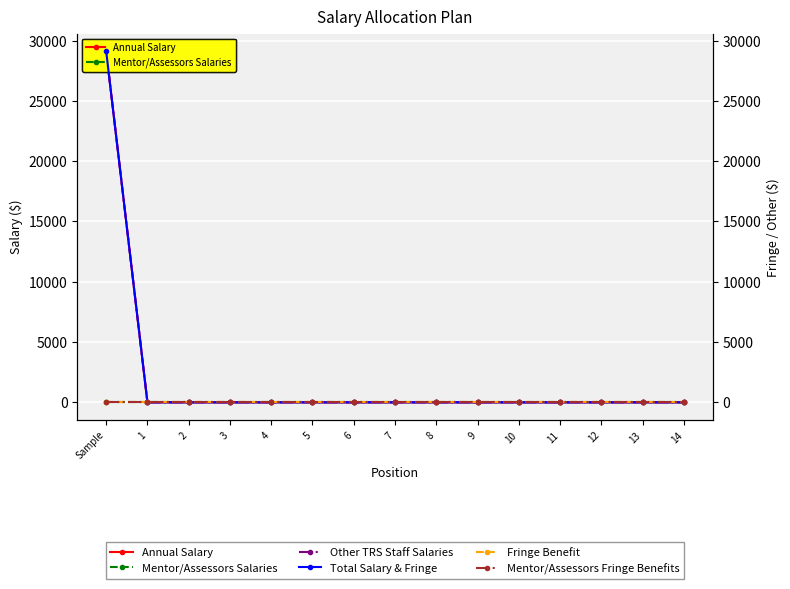

True or false: Annual Salary and Mentor/Assessors Salaries intersect in this chart.

False